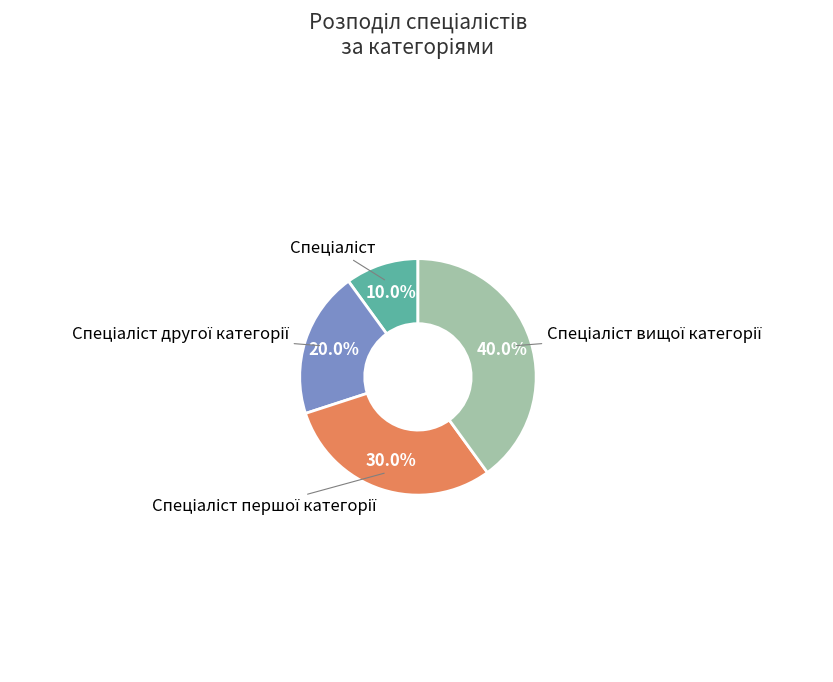

To the nearest percent, what is the average slice percentage?

25%